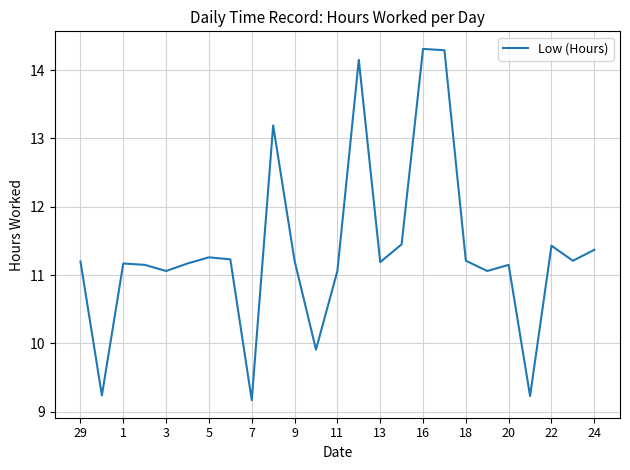

Count the number of data series in this chart.

1